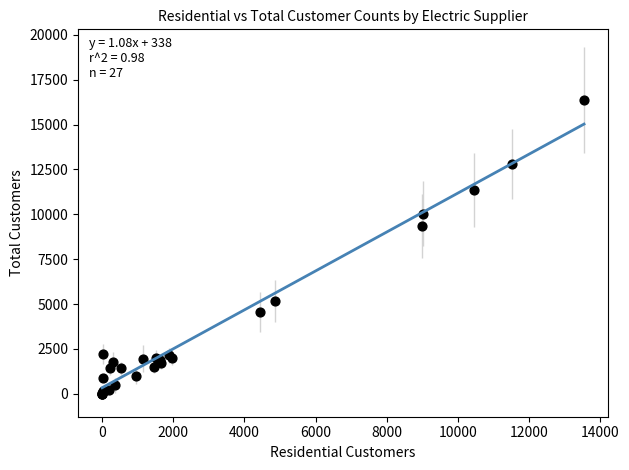

What Y value in the scatter plot is closest to 8191?

9340